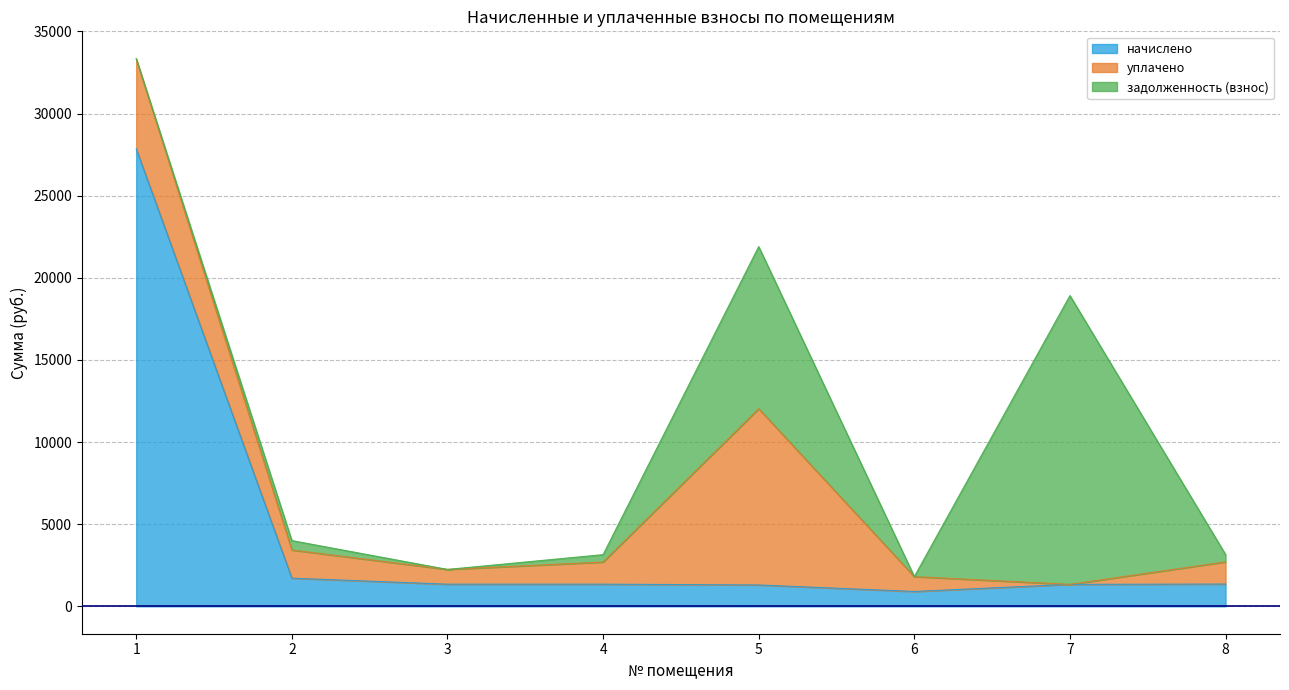

Between 1 and 3, which series saw the biggest shift?

начислено